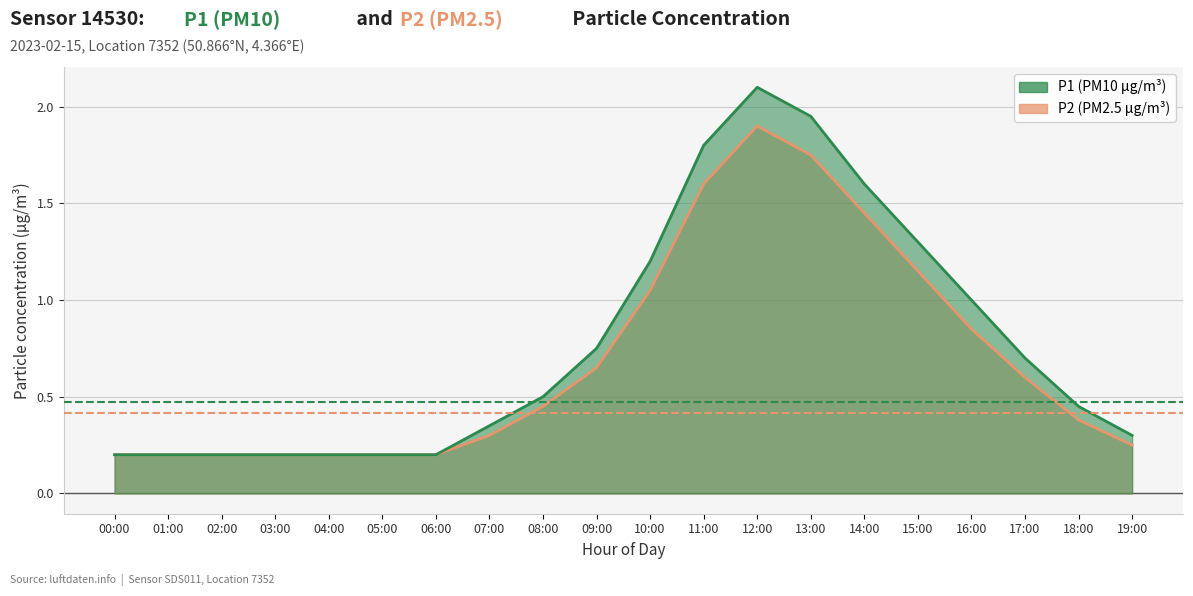

At which label is P2 closest to 1?

10:00